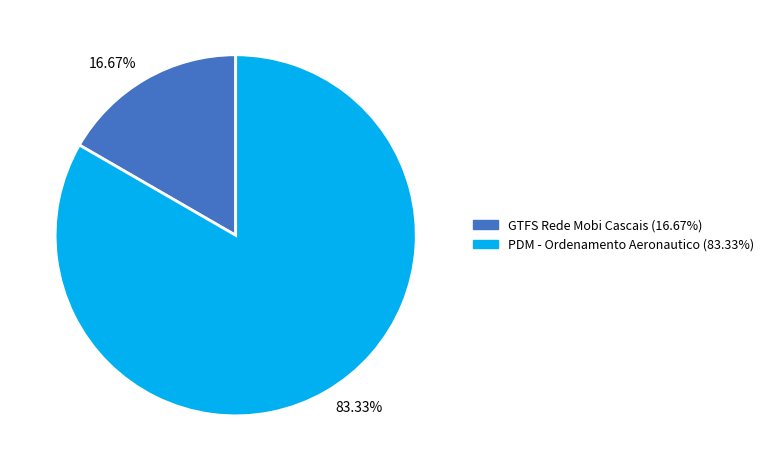

Is there a majority slice in this chart?

Yes